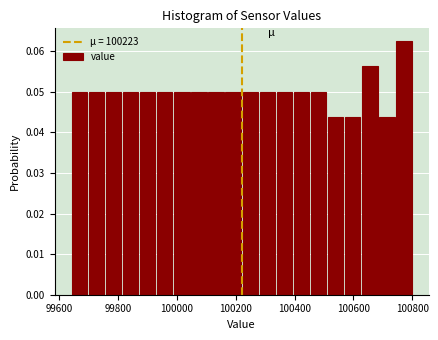

Read against the x-axis, roughly where is the centre of the tallest bar?

100780